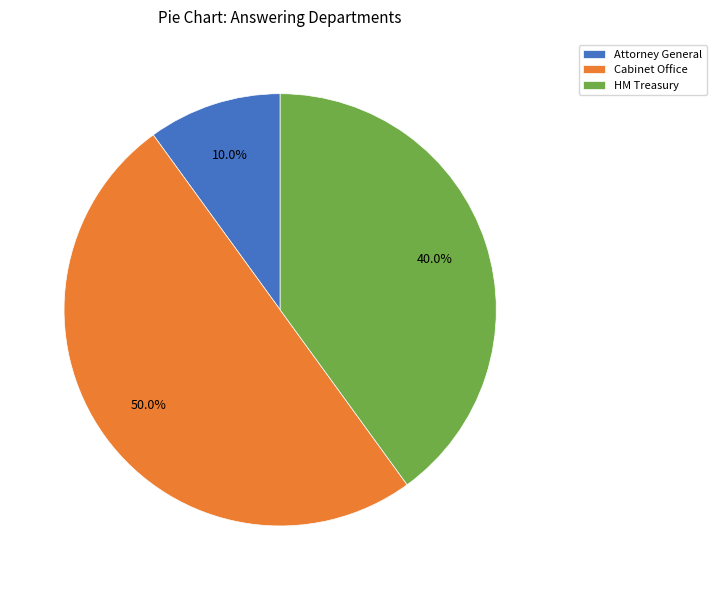

Which slice is the smallest?

Attorney General